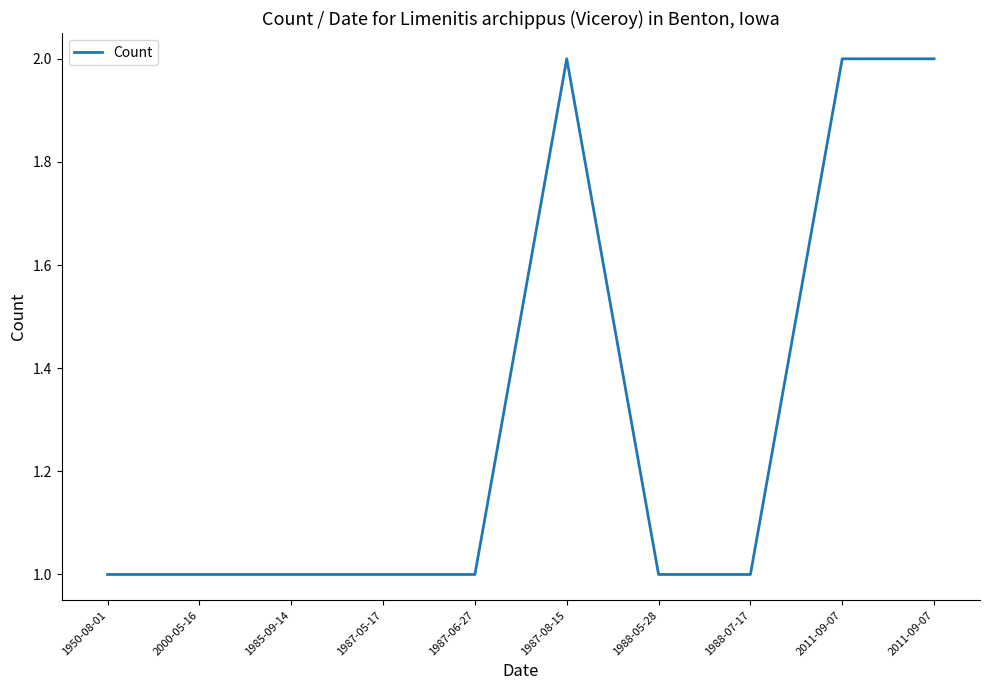

What is the smallest value displayed?

1